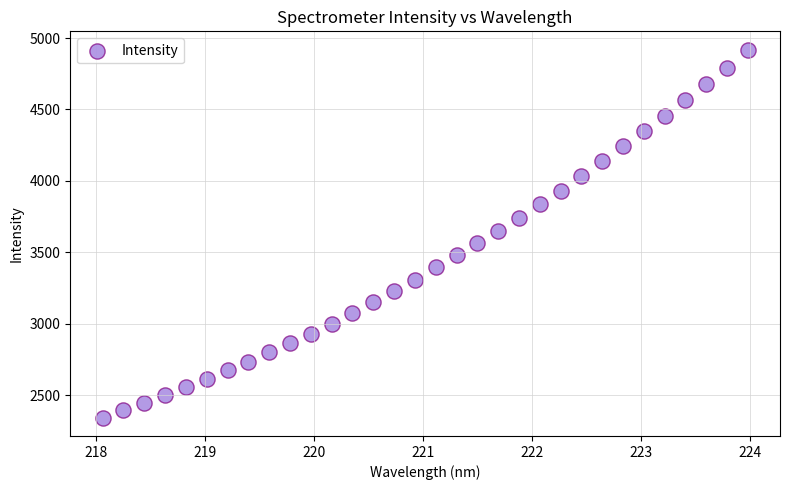

What is the range of X values (max minus min)?

5.9